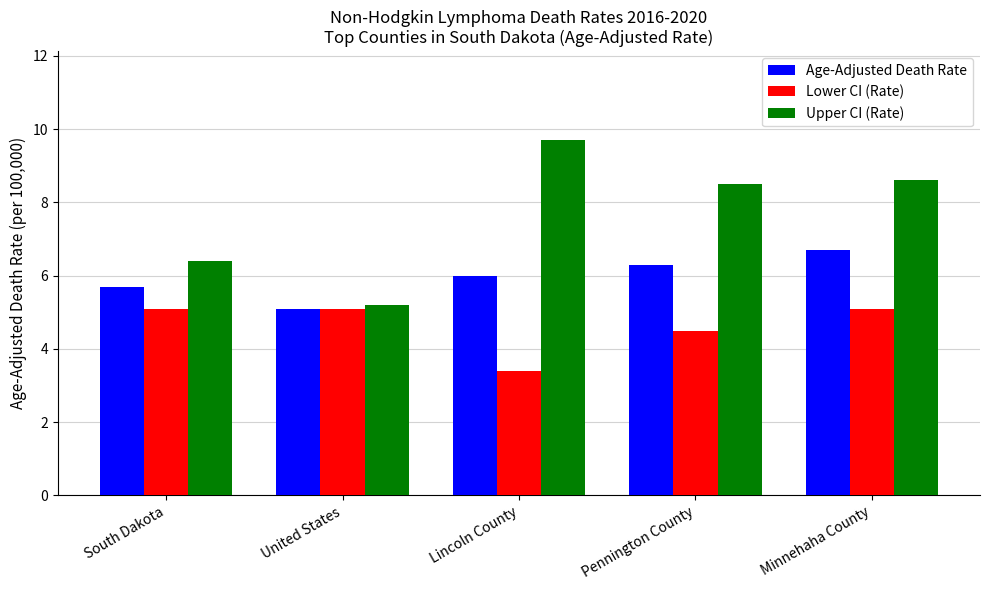

What position from the right is Minnehaha County?

1